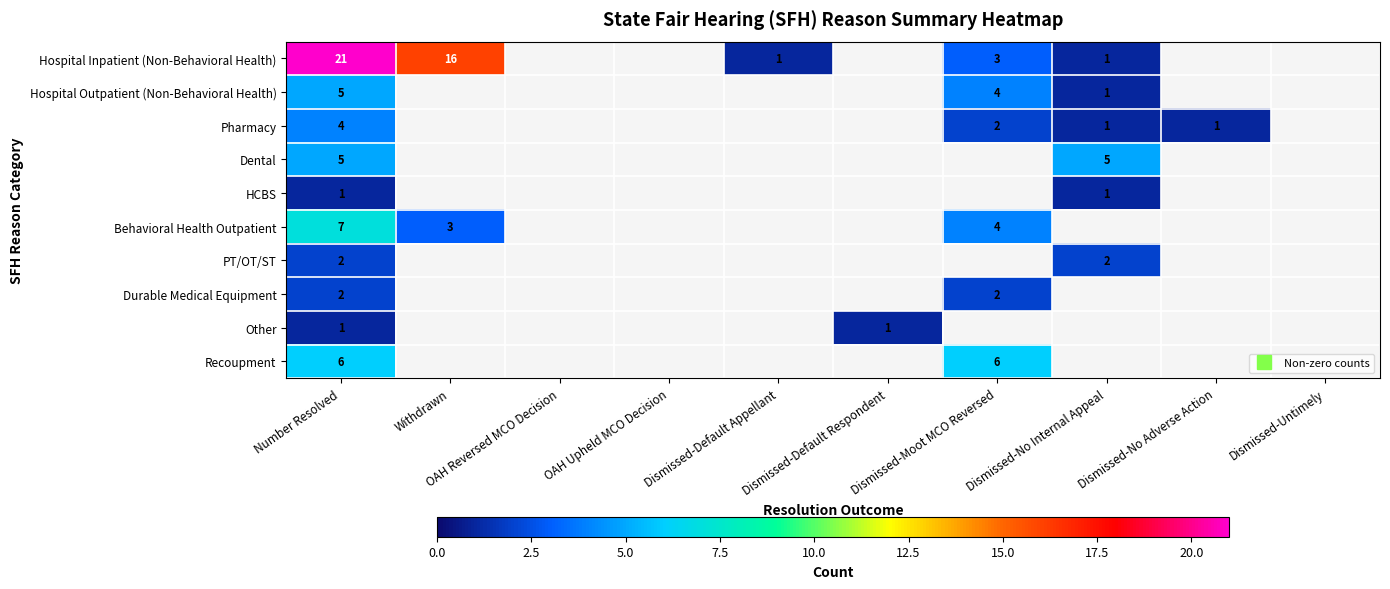

What is the difference between the maximum and minimum values in the PT/OT/ST series?

2